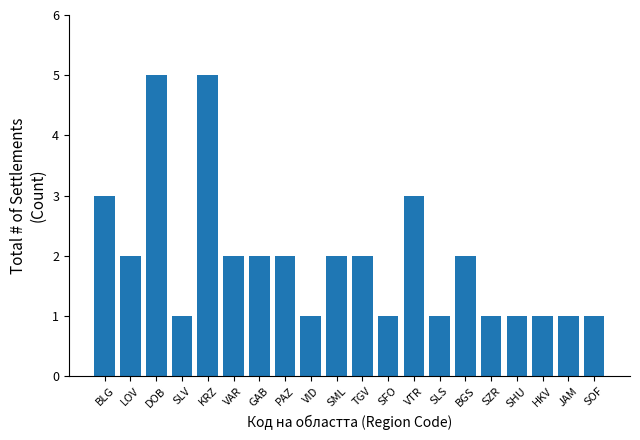

What is the sum of all values?

39